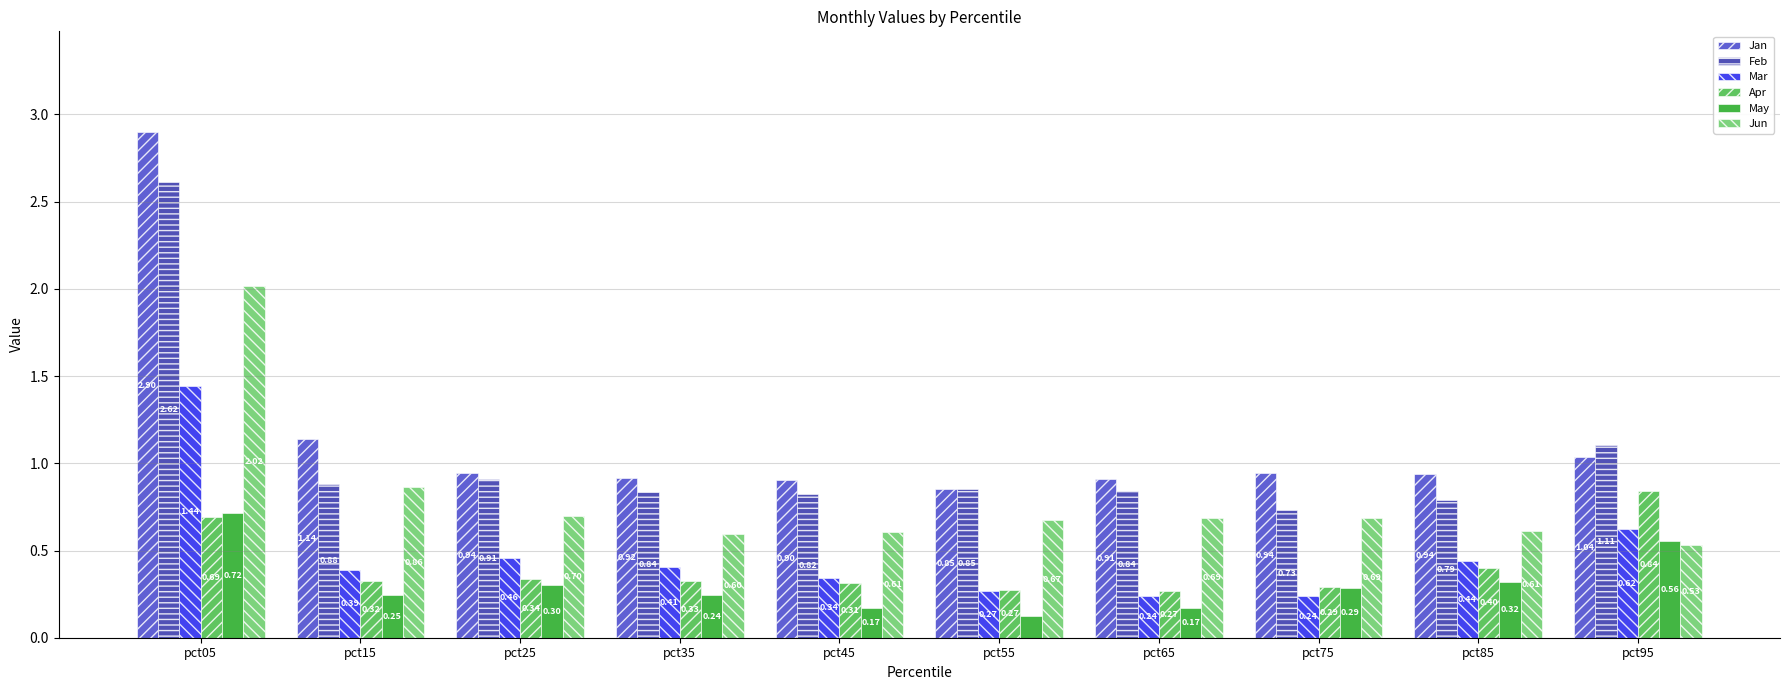

What is the sum of all Apr values?

4.1